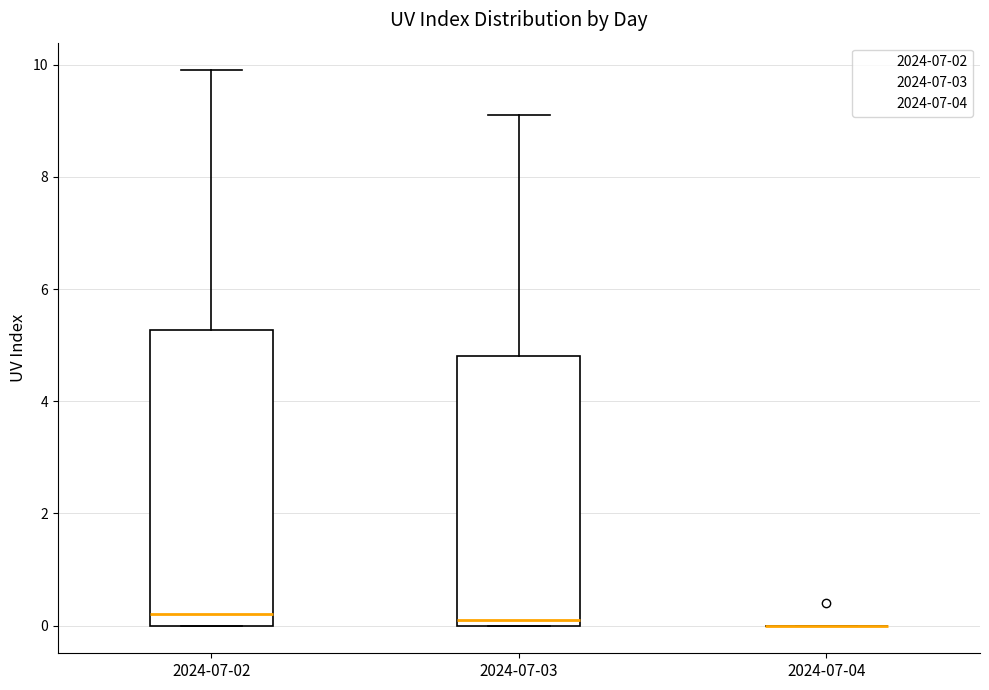

Where does the upper whisker of the box for 2024-07-03 end on the y-axis? The values are not printed on the chart, so give them approximately, as read against the axis.

9.2